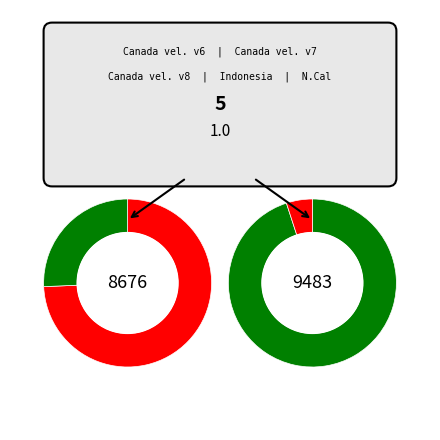

Does Canada velocity grid v8 account for over 50% of the chart?

No